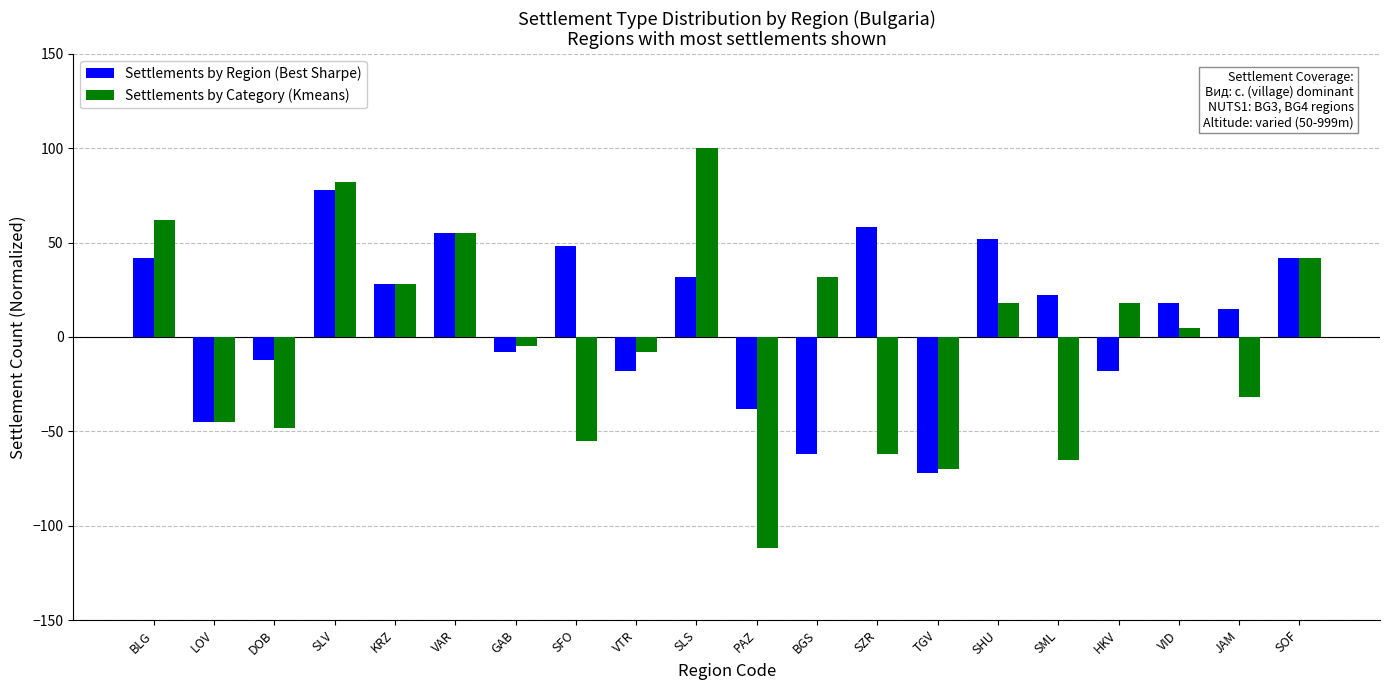

What is the spread (max minus min) of values at PAZ?

74